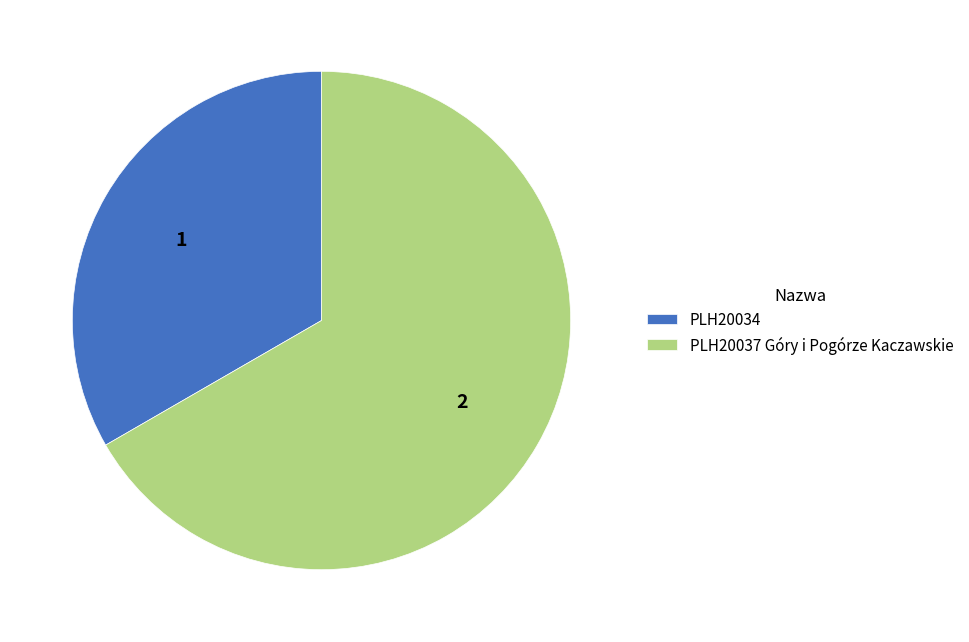

Combined, do PLH20037 Góry i Pogórze Kaczawskie and PLH20034 account for over 50%?

Yes